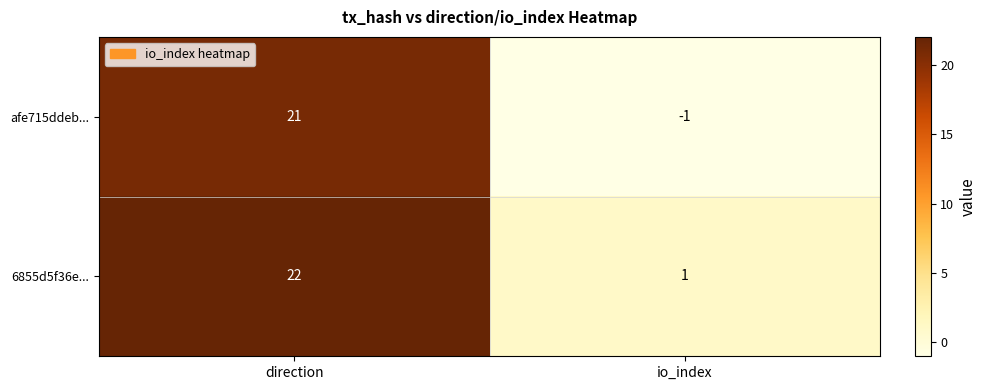

Which series has the largest range (max minus min)?

afe715ddeb...